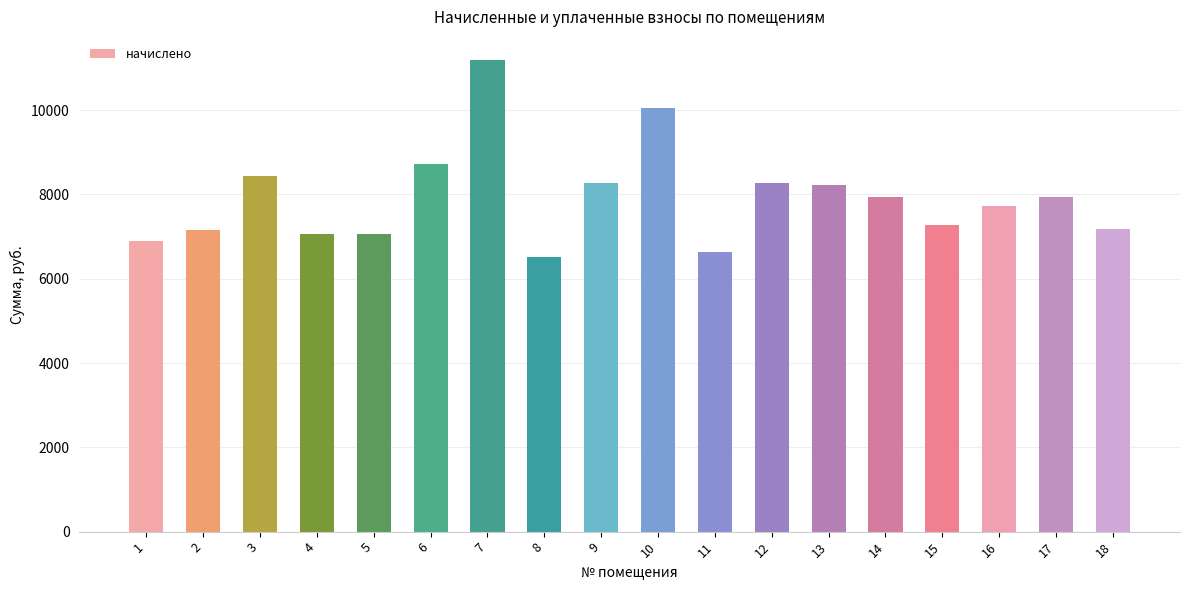

Between 5 and 17, which is larger?

17